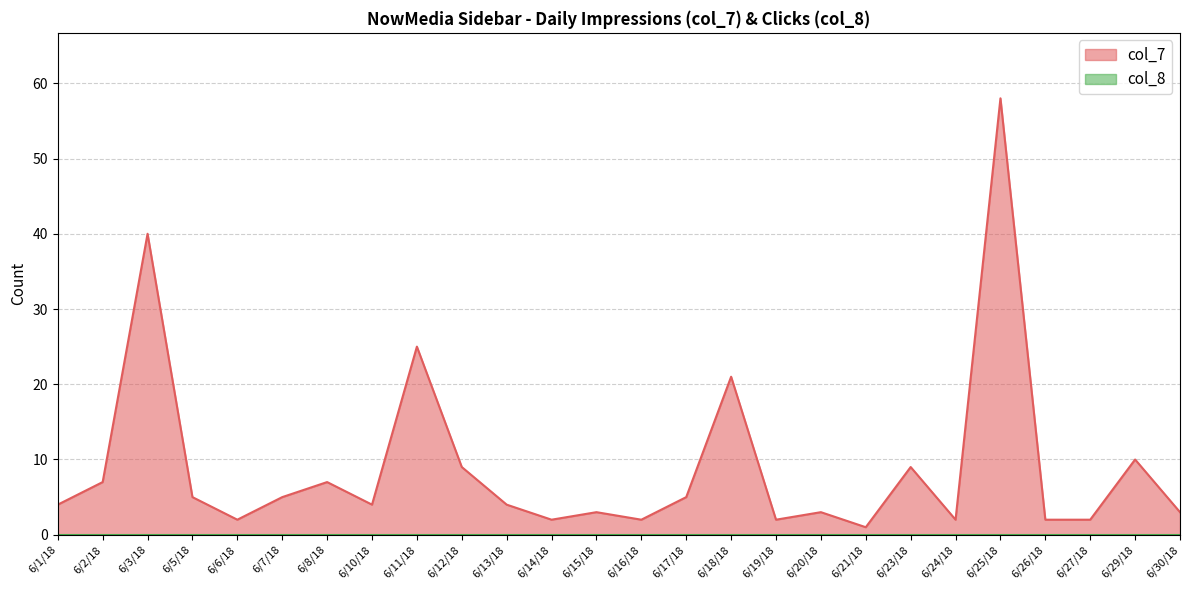

What is the difference between the values at 6/10/18 and 6/20/18?

1